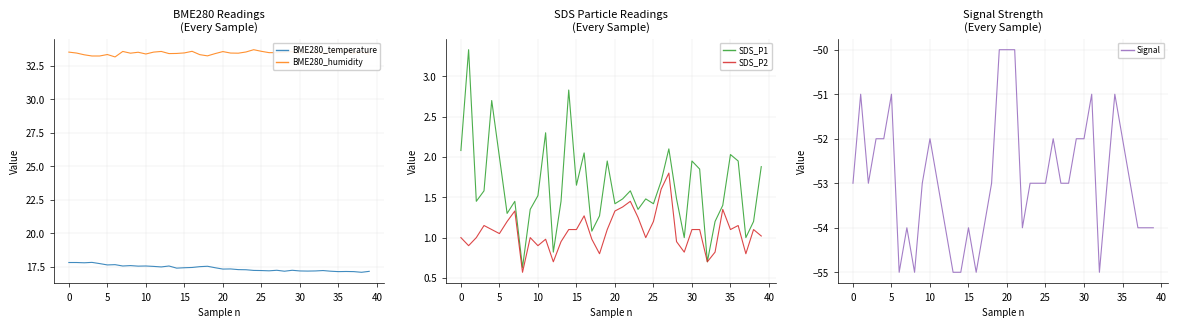

What is the maximum value for Signal?

-50